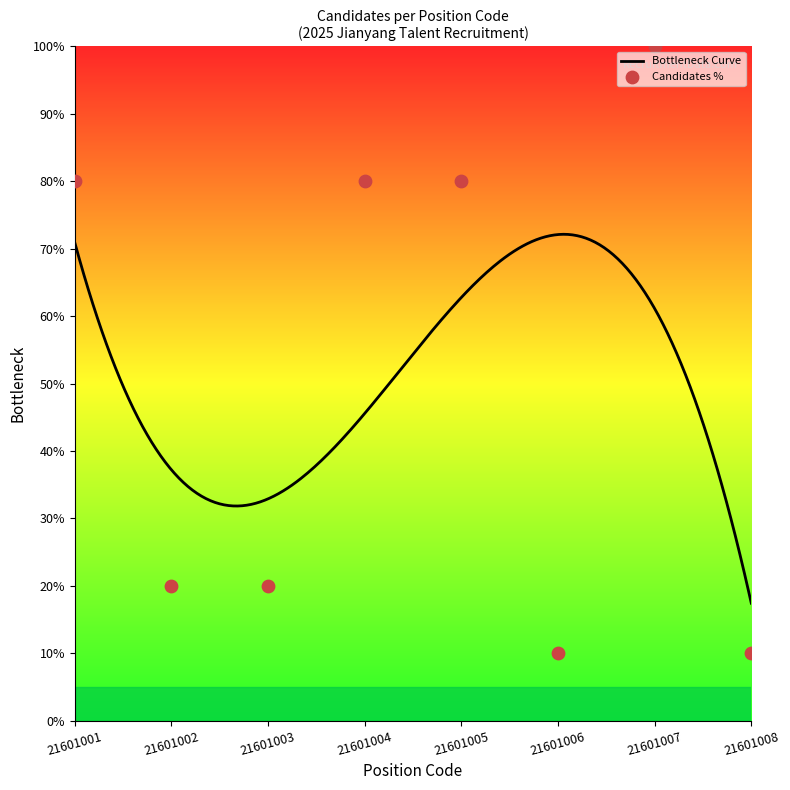

Between 21601001 and 21601002, which is larger?

21601001